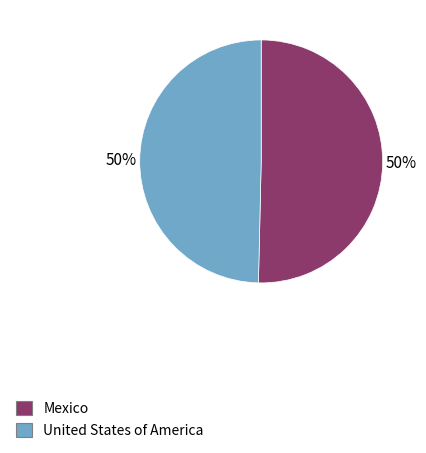

Is the sum of United States of America and Mexico greater than half?

Yes